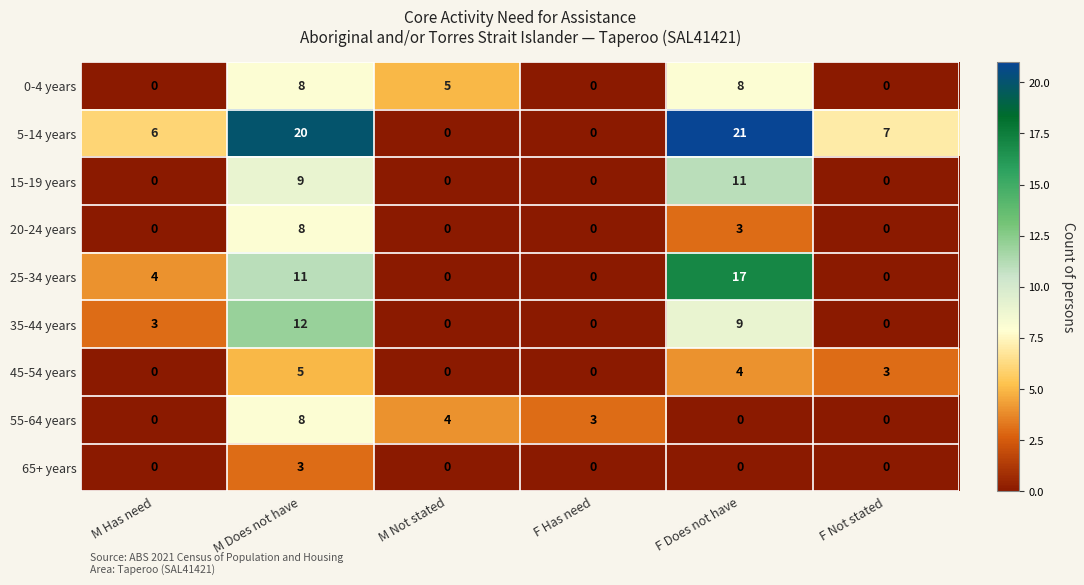

What value does the 55-64 years series have at M Not stated?

4